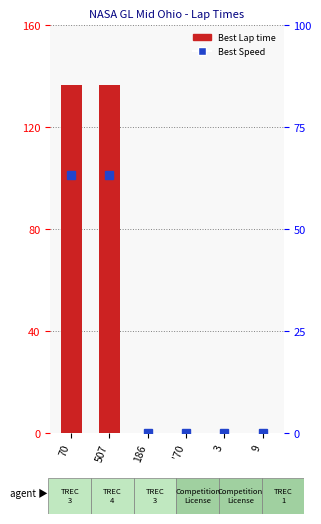

Reading left to right, what are all the values shown in this chart?

Best Lap time: 136.4	136.6	0.0	0.0	0.0	0.0
Best Speed: 63.3	63.3	0.0	0.0	0.0	0.0